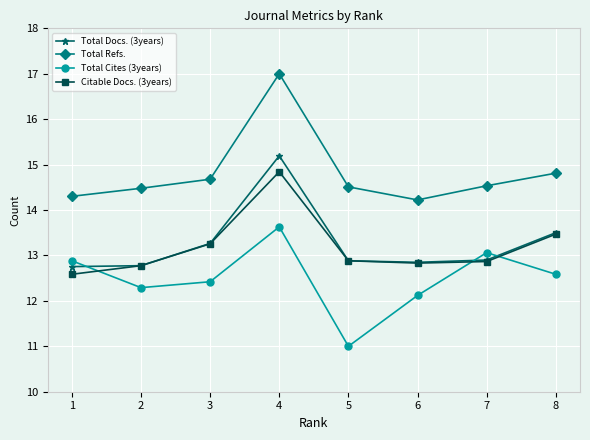

Which category has the highest value in the Total Cites (3years) series?

4